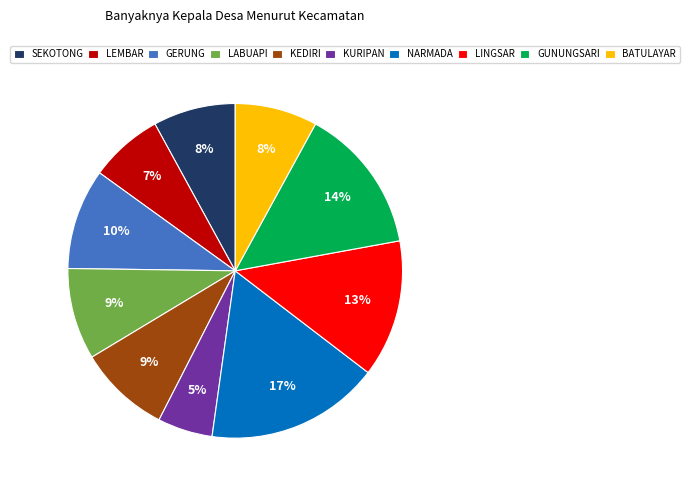

Which slice is the smallest?

KURIPAN